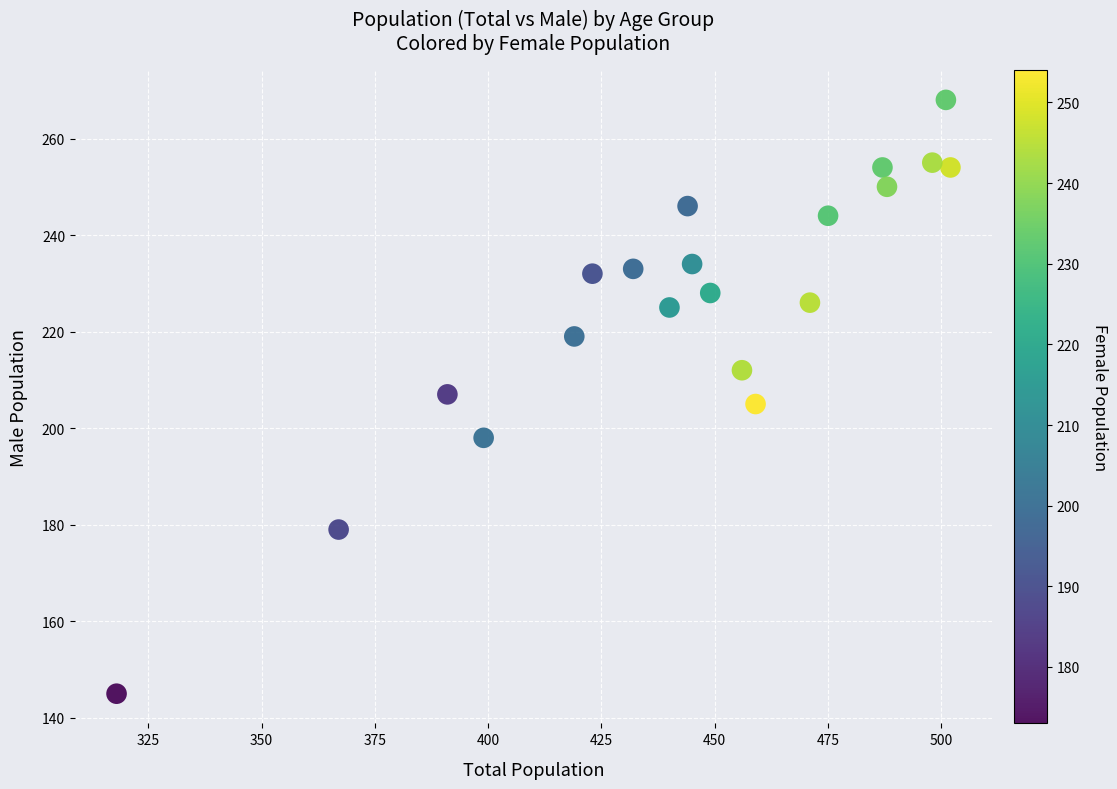

What is the range of X values (max minus min)?

184